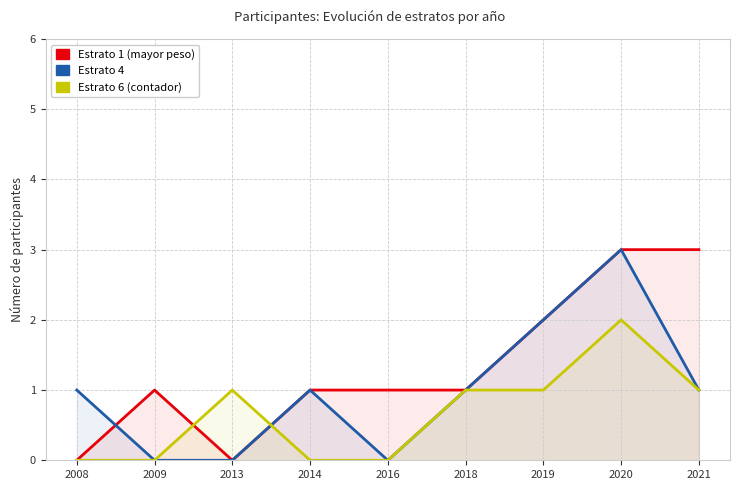

What is the difference between the maximum and minimum values in the Estrato 6 (contador) series?

2